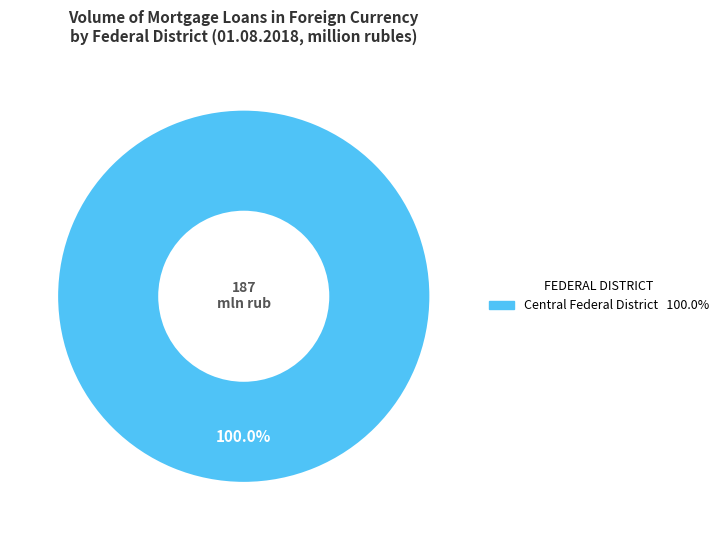

Is there a majority slice in this chart?

Yes